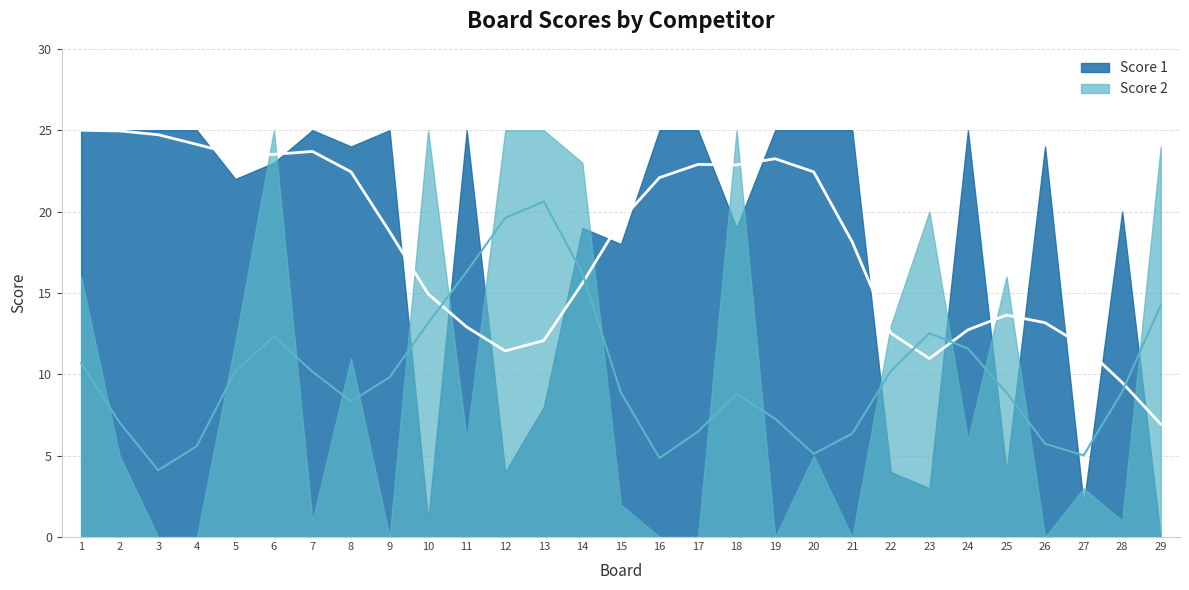

What are all the series names shown in the legend?

Score 1, Score 2